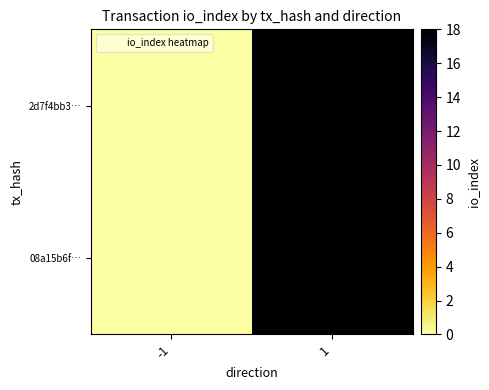

How many categories are shown in the chart?

2